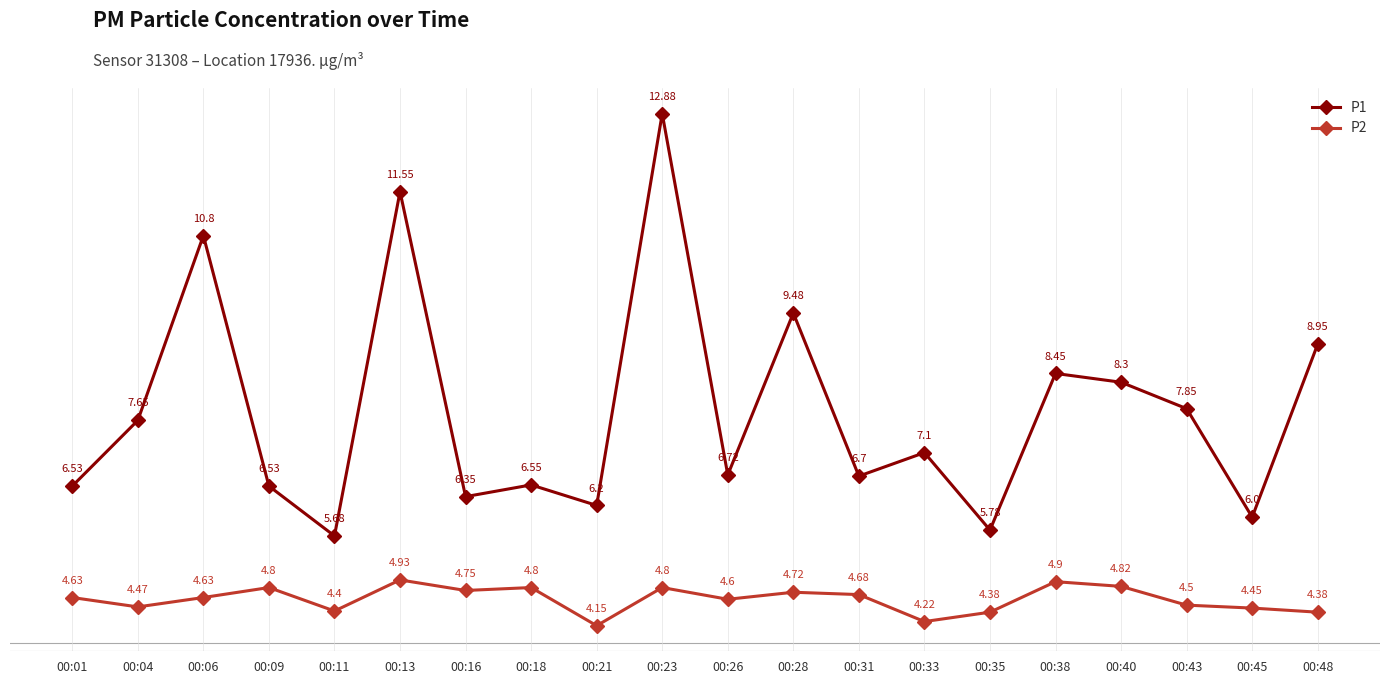

Which series has the largest total across all categories?

P1